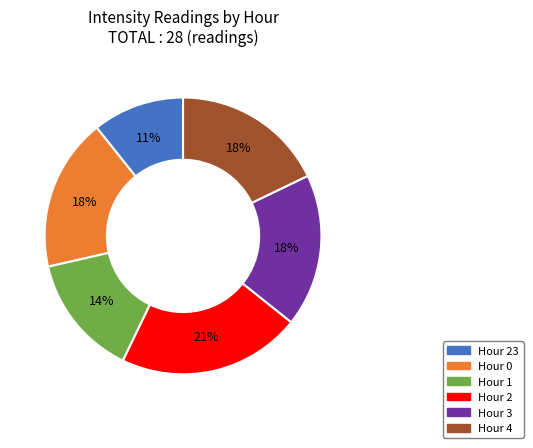

Approximately how many times larger is the value at Hour 23 compared to Hour 3?

0.6